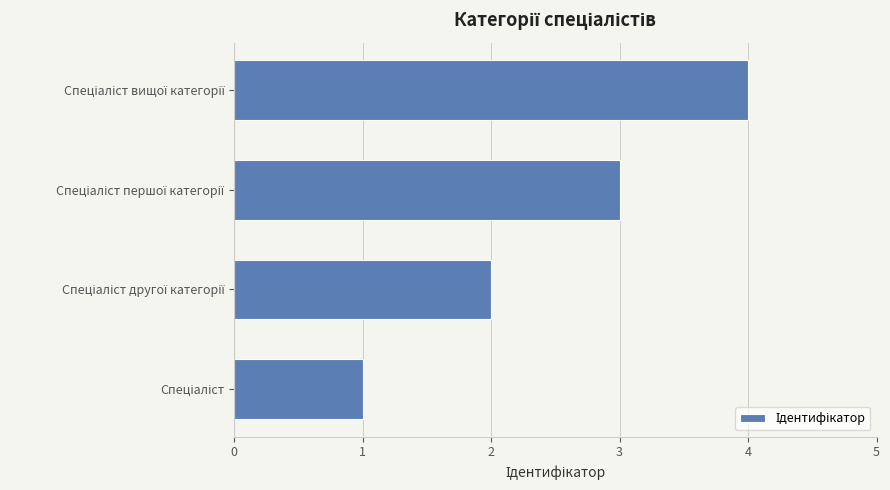

What is the sum of all values?

10